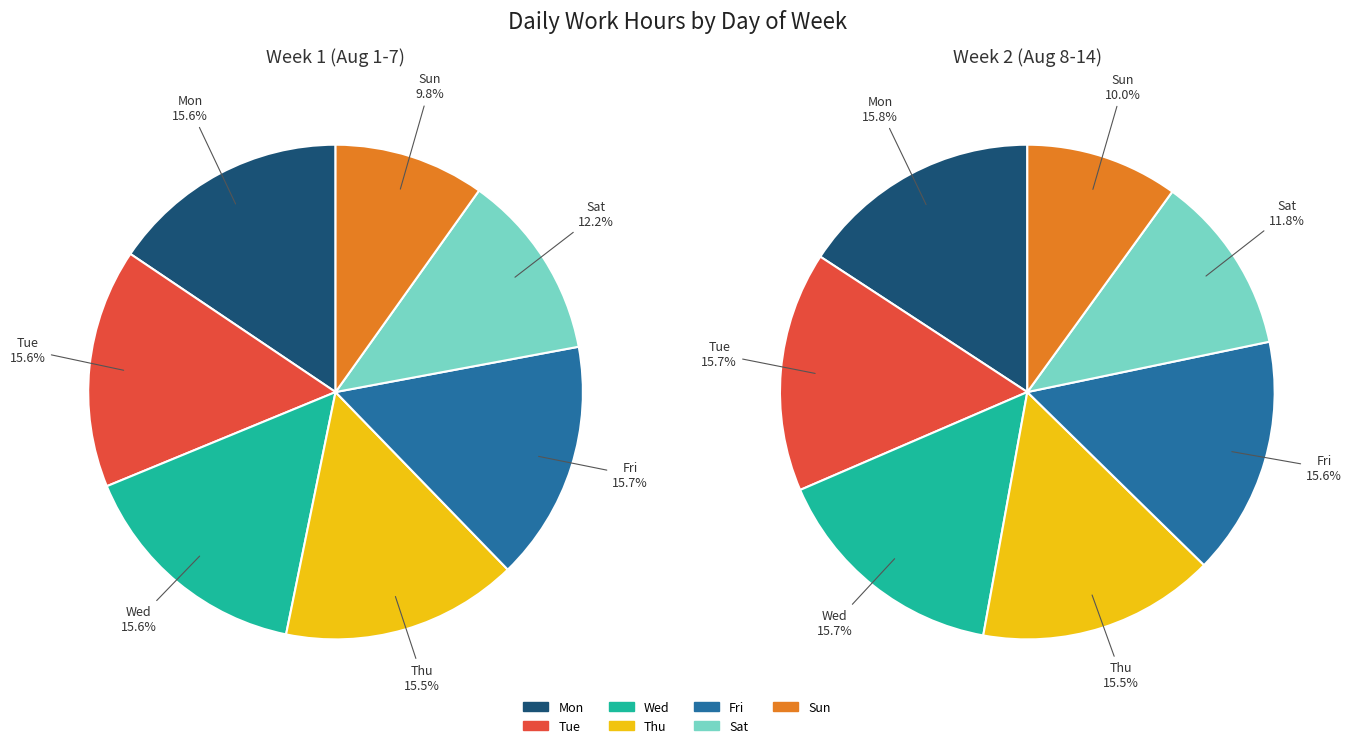

To the nearest percent, what percentage of the pie is Tue?

16%